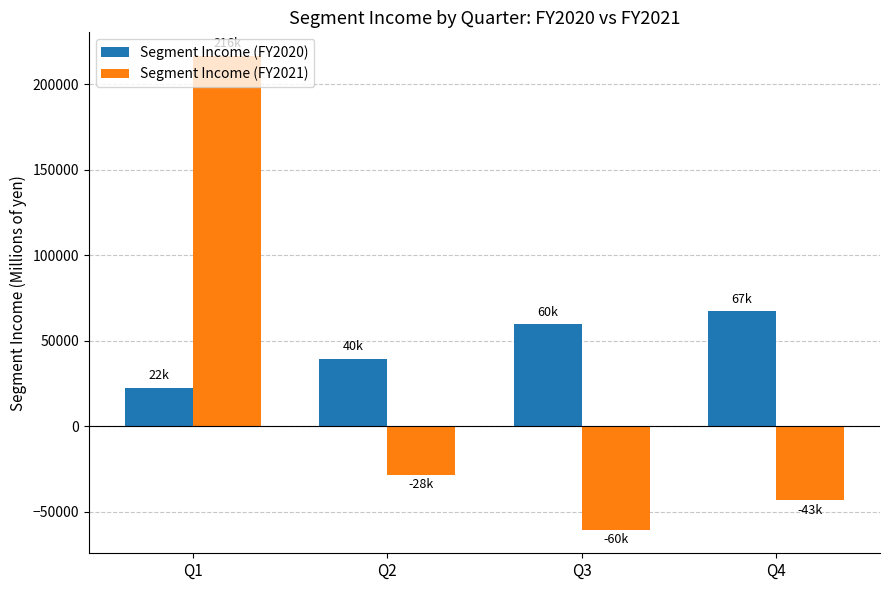

Where is Segment Income (FY2020) nearest to the value 44748?

Q2